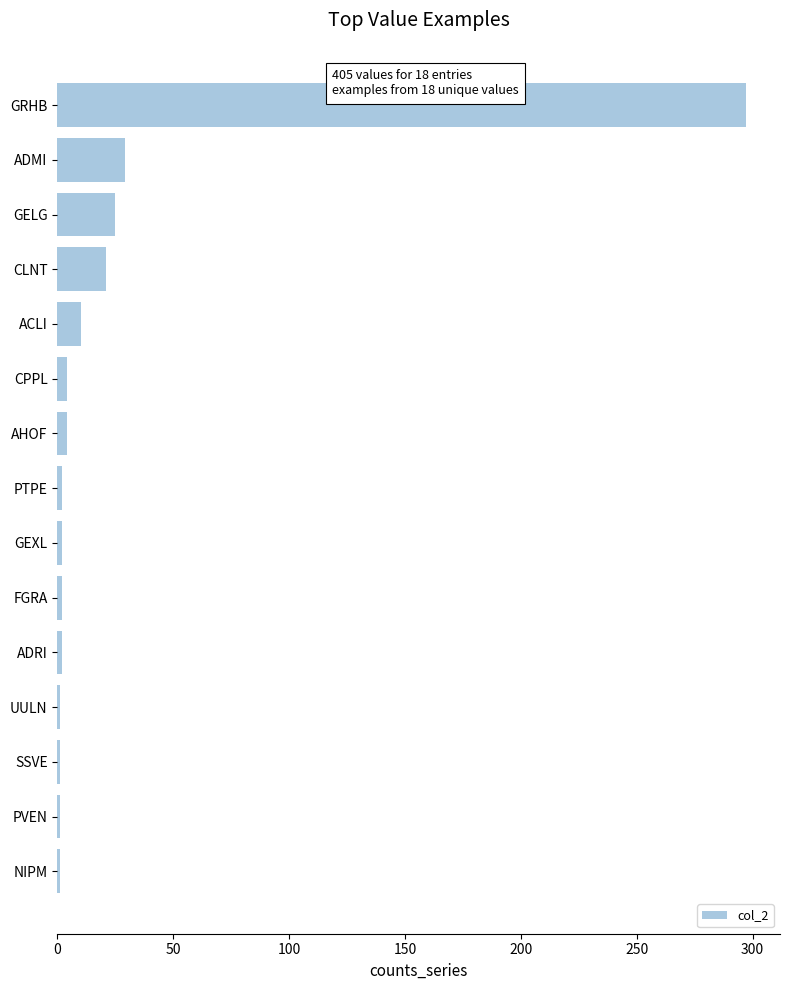

How many bars are there in total?

15